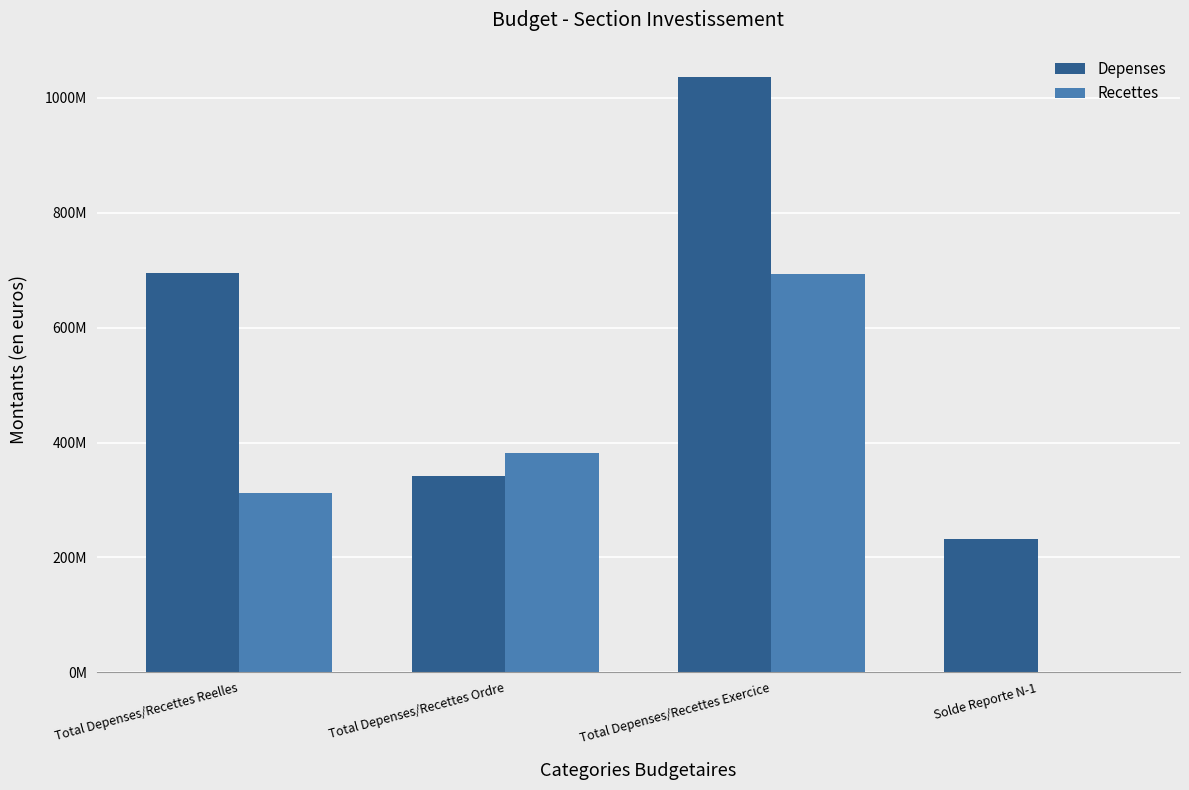

Rank the series by their maximum value, from lowest to highest.

Recettes, Depenses